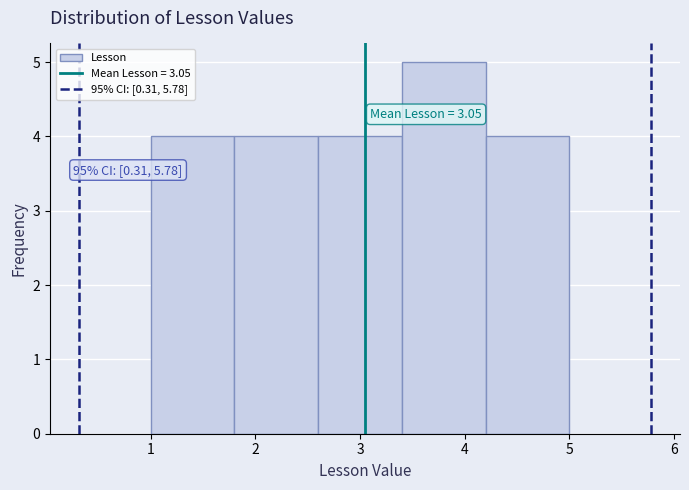

Over which range of the x-axis is the bar tallest?

3.4 to 4.2